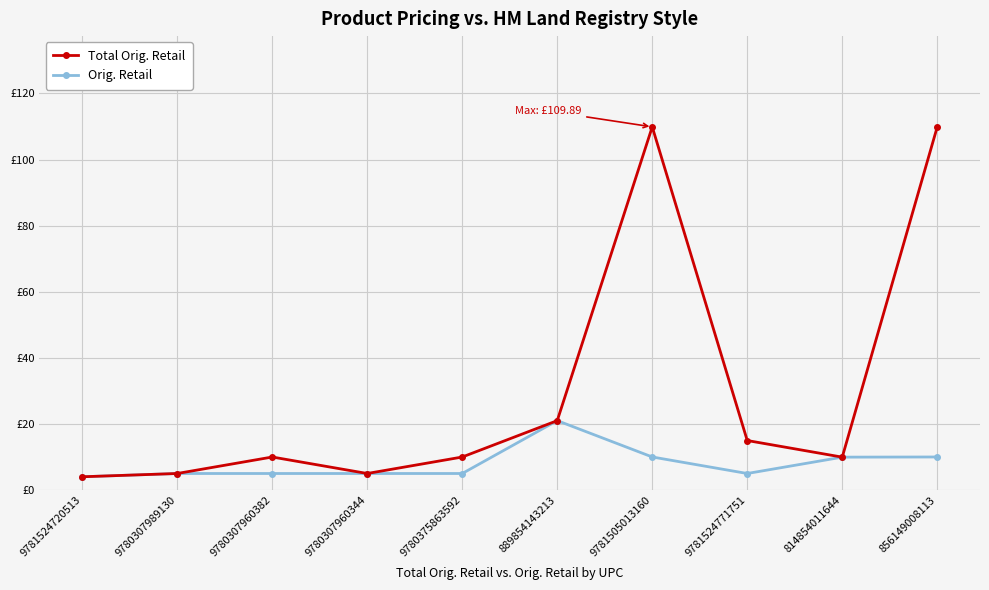

What are all the series names shown in the legend?

Total Orig. Retail, Orig. Retail